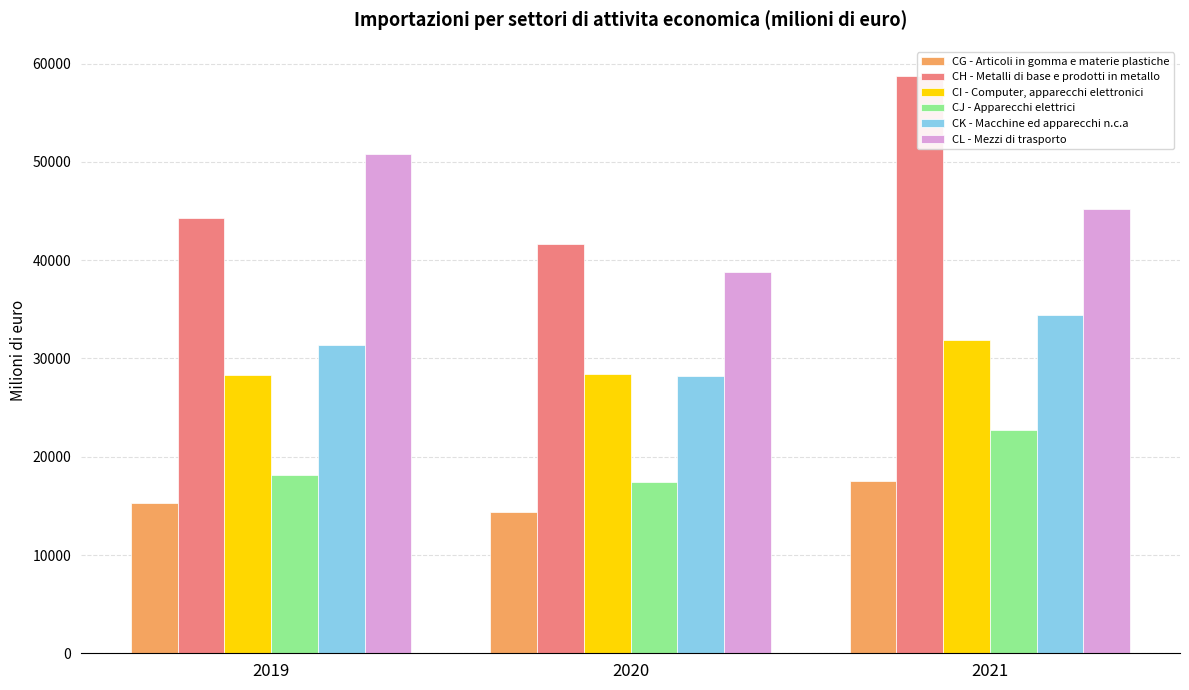

Which series changed the most between 2019 and 2020?

CL - Mezzi di trasporto